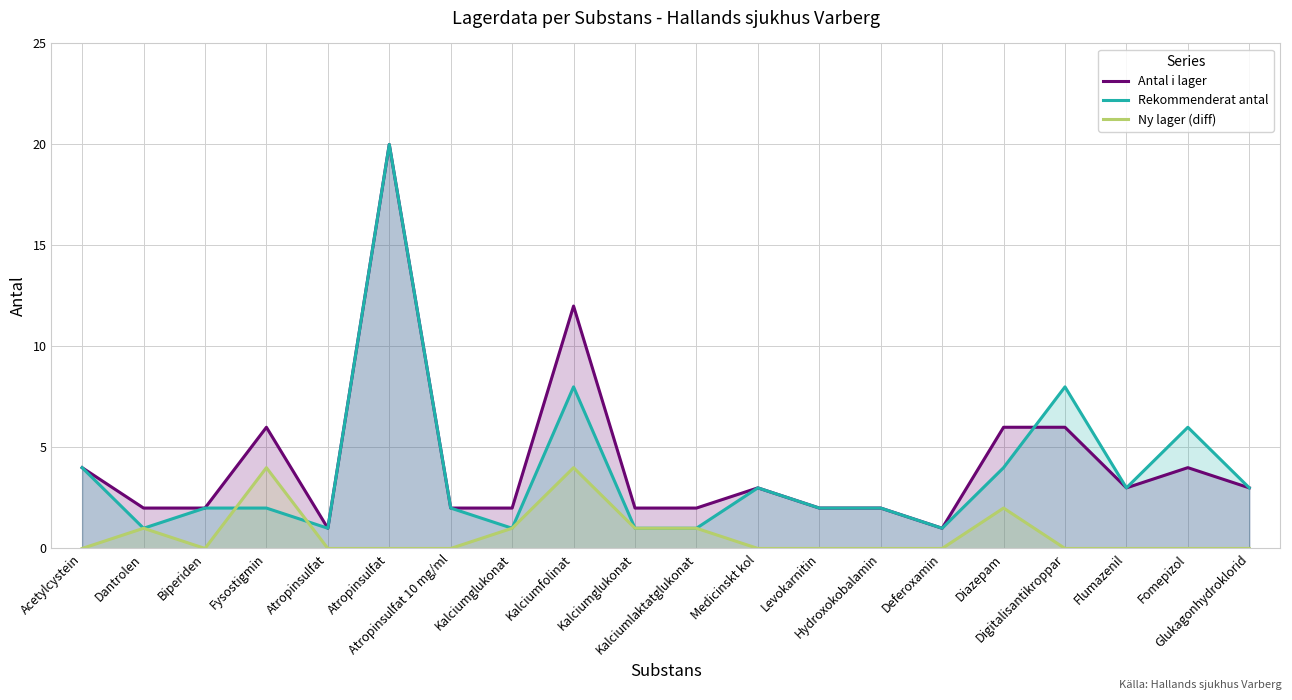

How many data points in Rekommenderat antal are above 2?

9